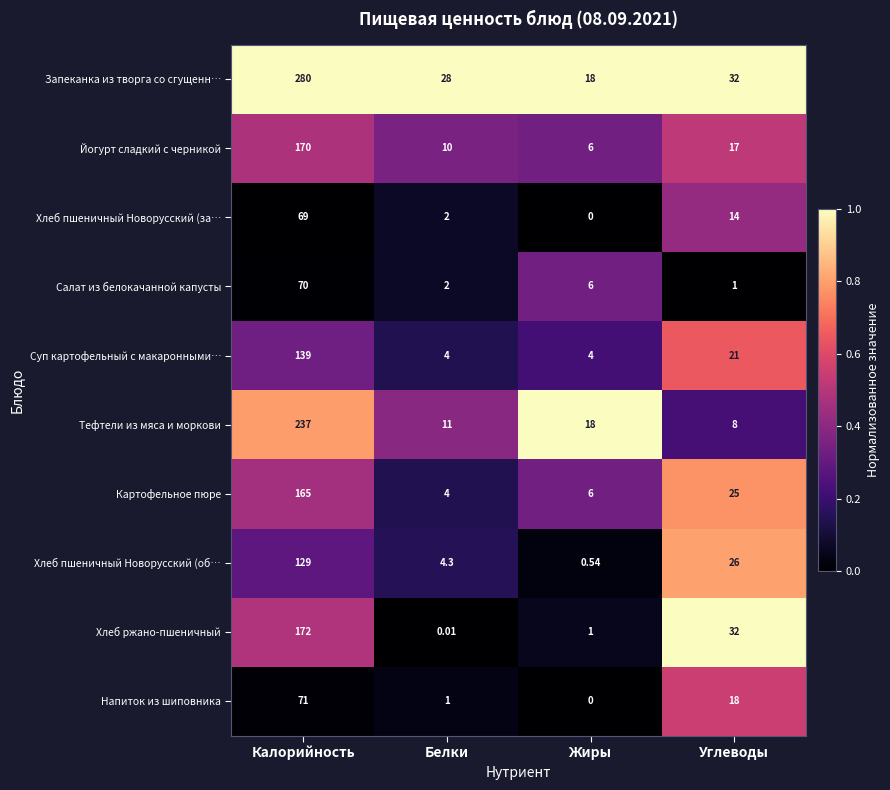

Where does the Салат из белокачанной капусты series first go above 6?

Калорийность